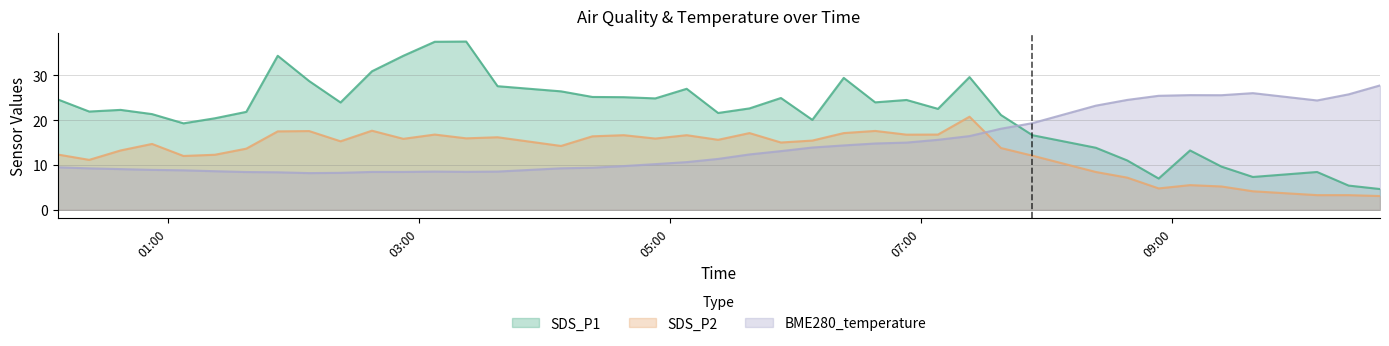

At which category is the sum across all series the highest?

2022/05/07 07:23:10